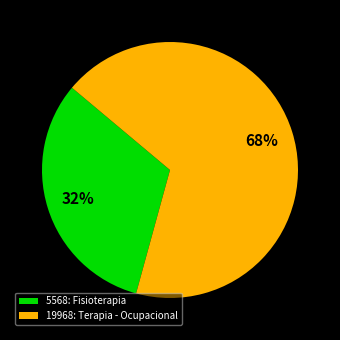

Approximately how many times larger is the value at 19968: Terapia - Ocupacional compared to 5568: Fisioterapia?

2.1